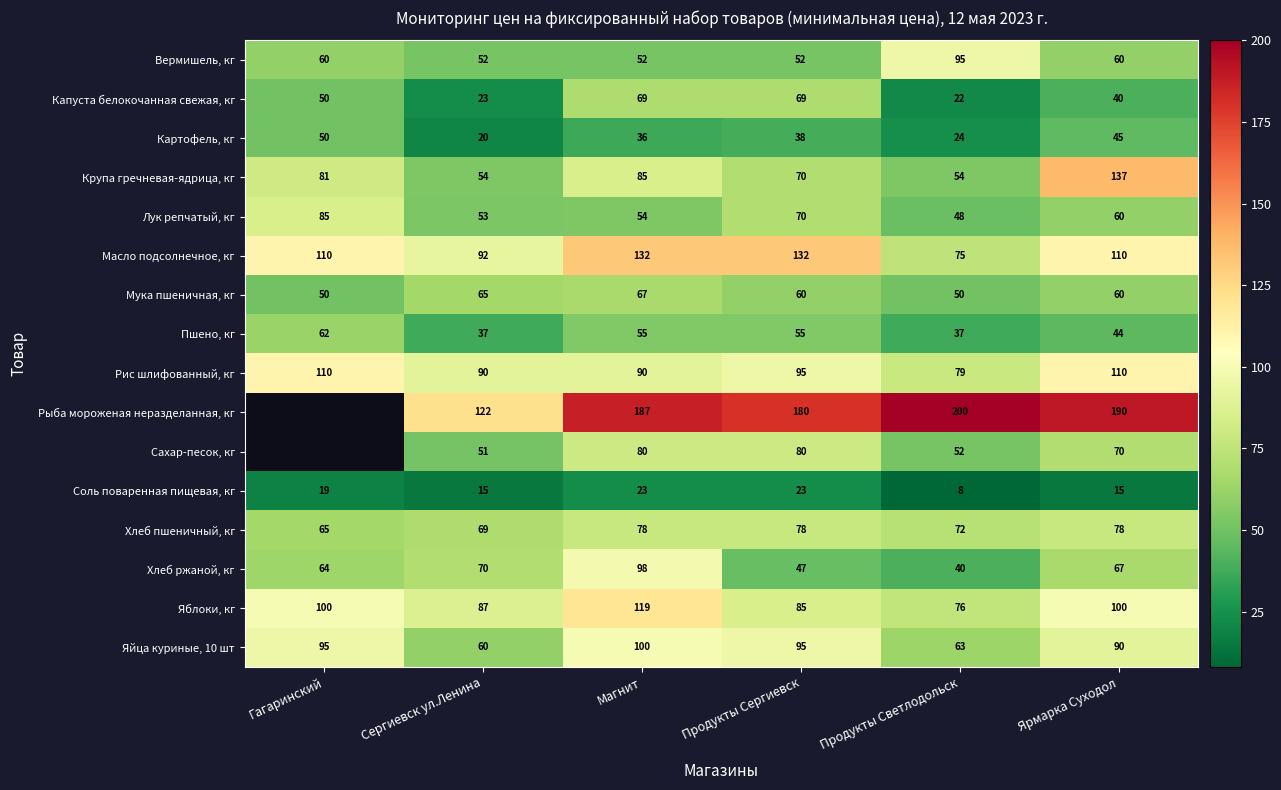

Between Продукты Светлодольск and Продукты Сергиевск, which is larger?

Продукты Светлодольск